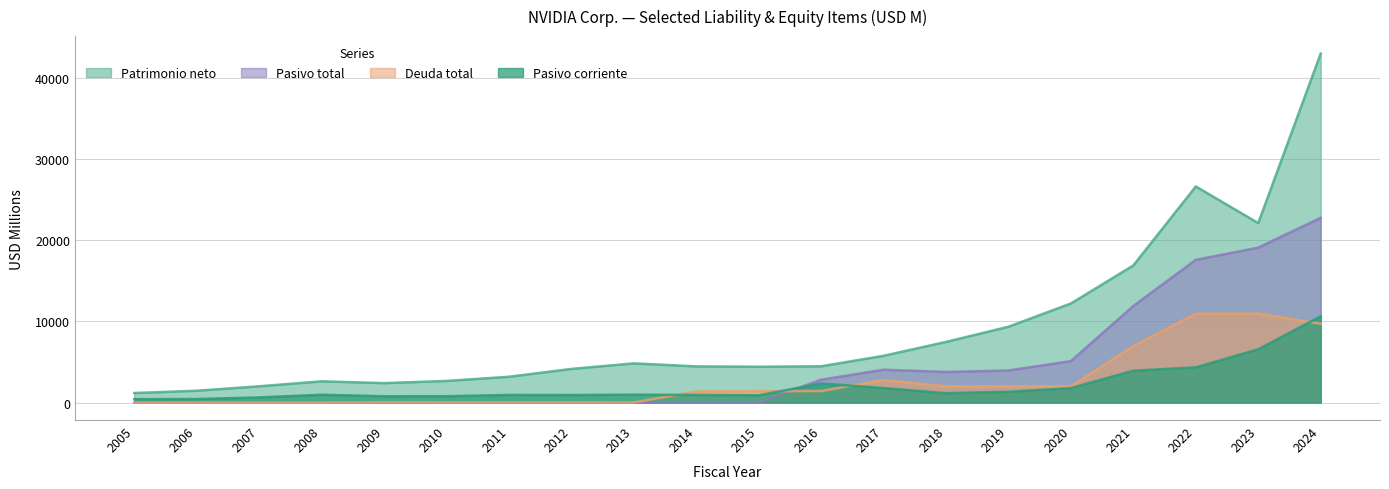

Where is the first local maximum for Pasivo total?

2017